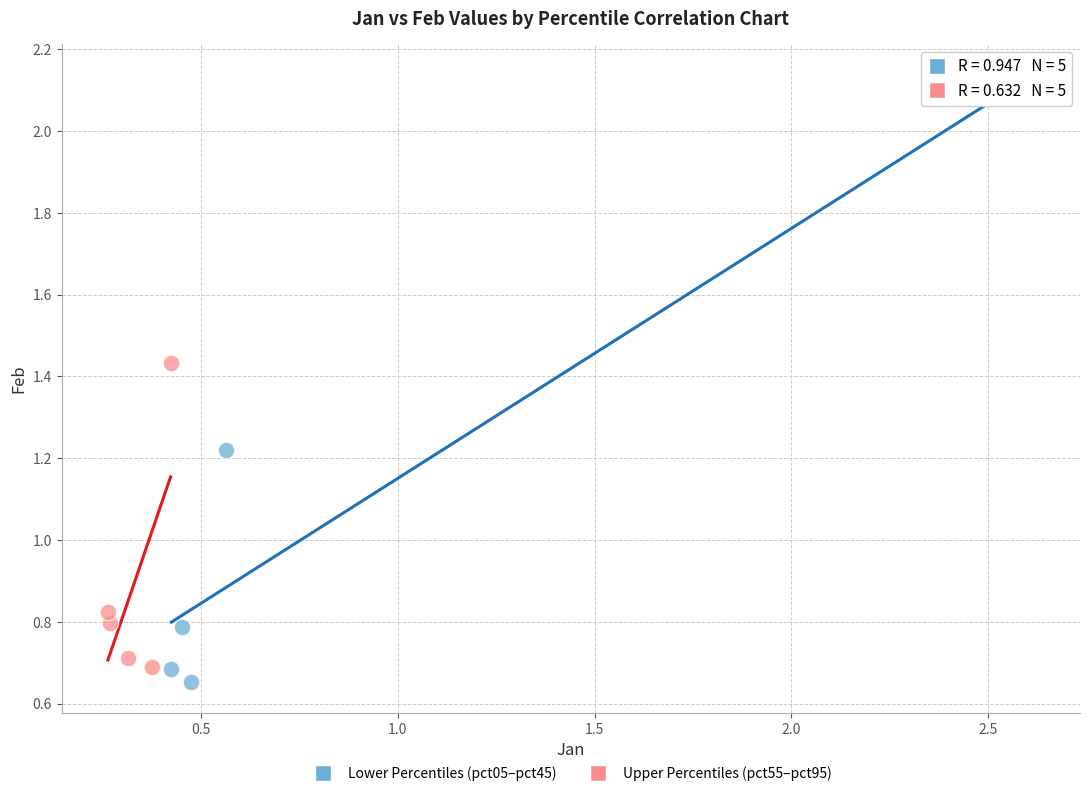

Which series has the widest spread of Y values?

Lower Percentiles (pct05–pct45)